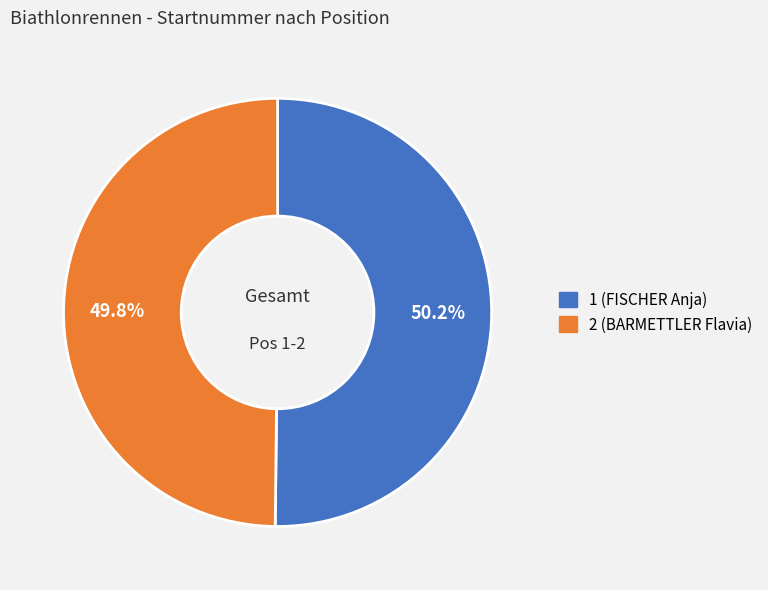

Combined, what portion of the pie is 1 (FISCHER Anja) and 2 (BARMETTLER Flavia)?

100.0%